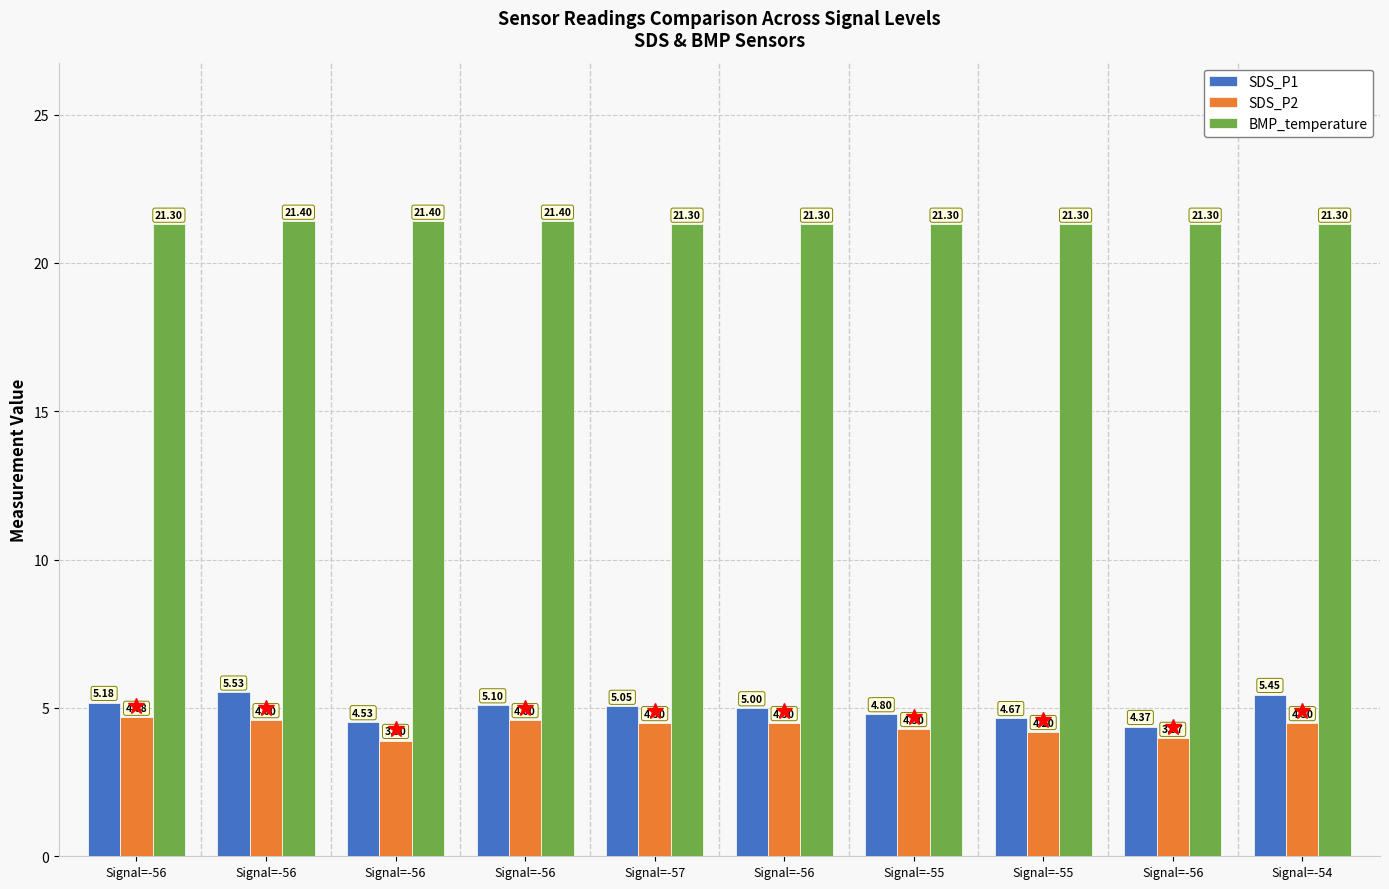

What is the total value across all series at Signal=-55?

30.4